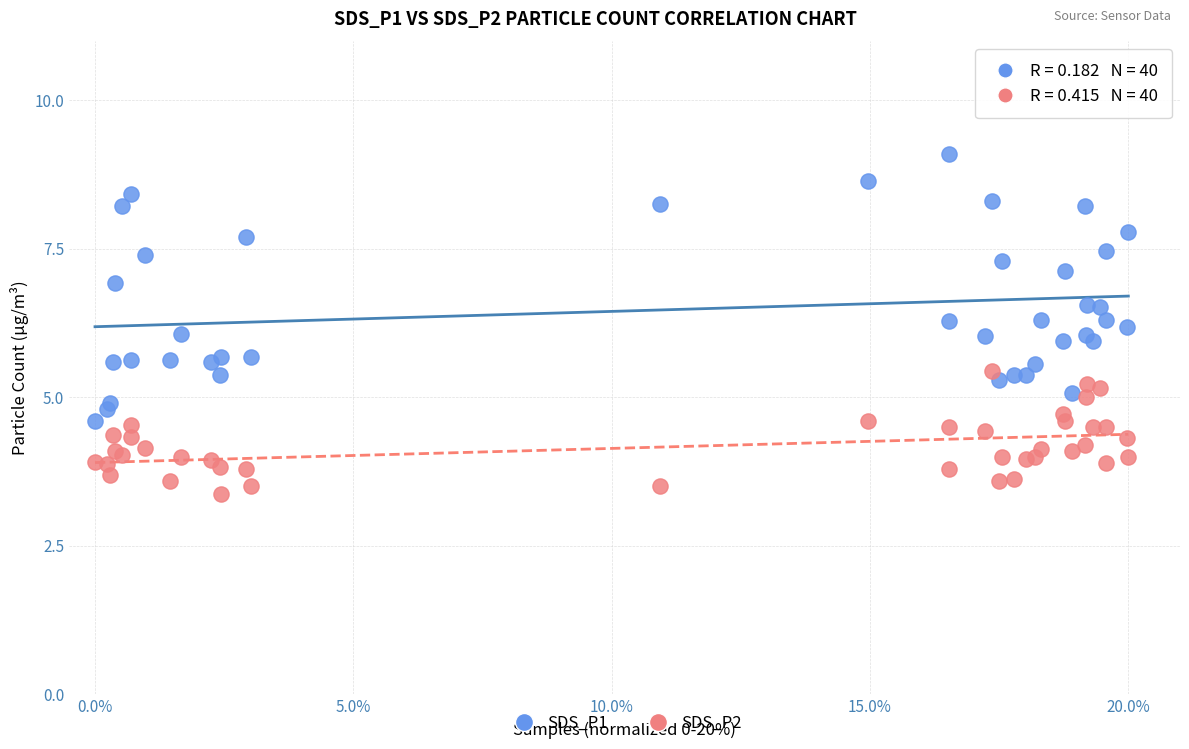

Which series reaches the minimum Y coordinate?

SDS_P2